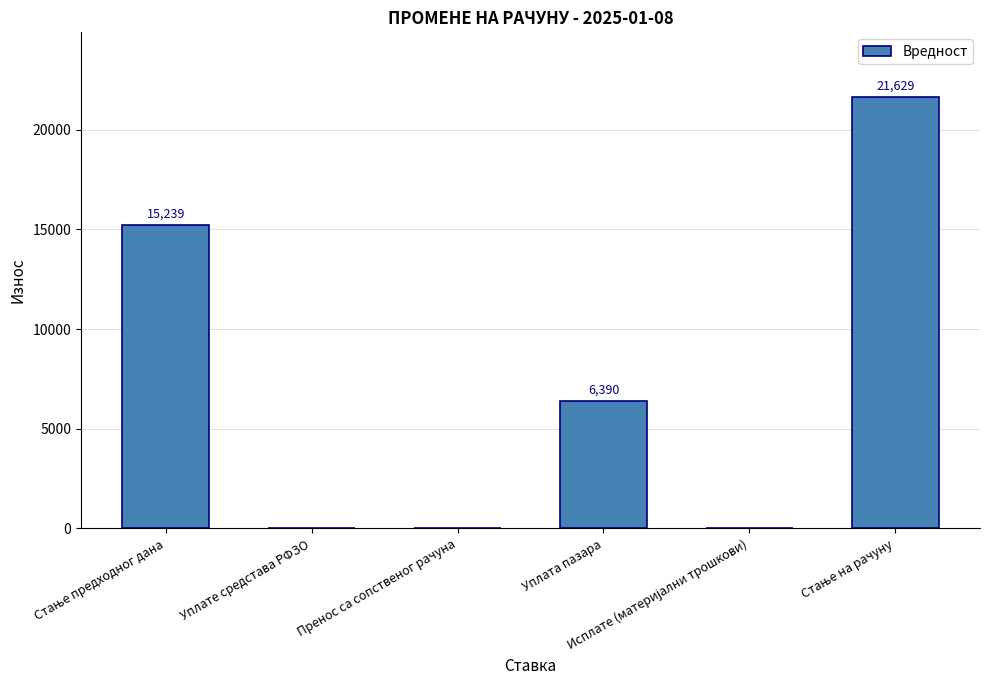

Reading left to right, list all the values displayed in this chart.

15239	0	0	6390	0	21629